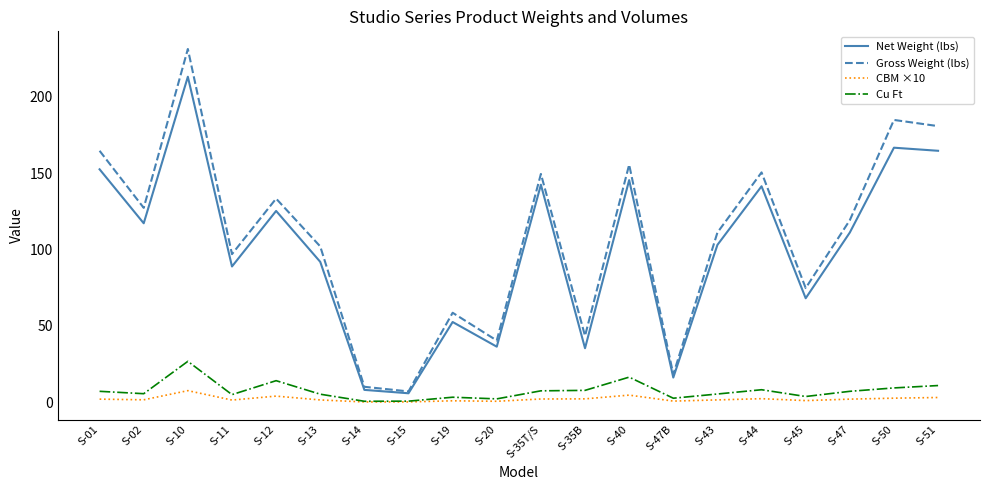

Which category has the highest value across all series?

S-10